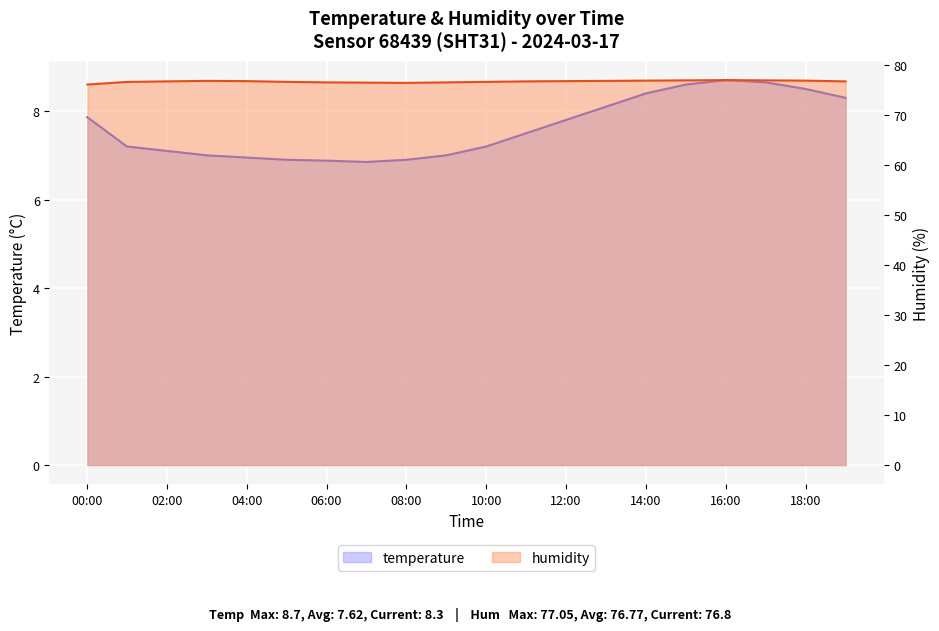

How many categories are shown in the chart?

20